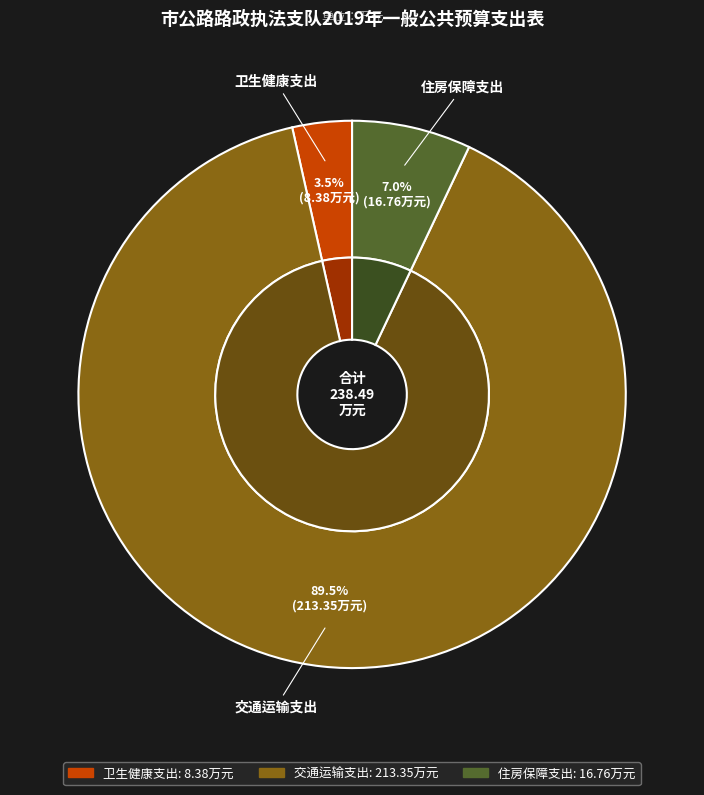

To the nearest percent, what portion does 交通运输支出 represent?

89%